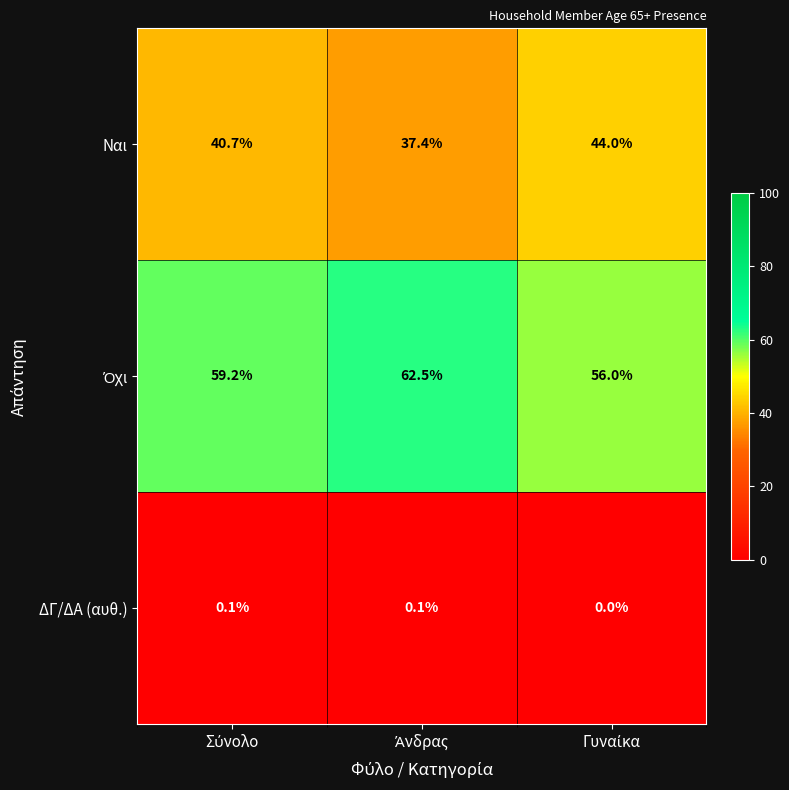

Which series has the widest spread of values?

Ναι